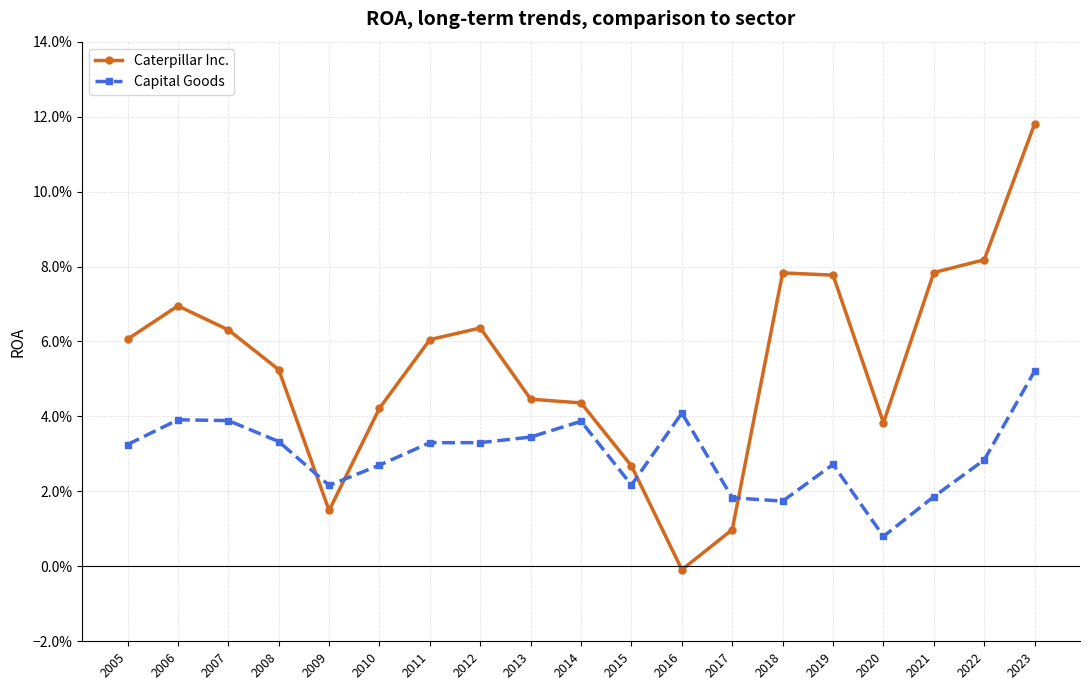

Does the chart have visible grid lines?

Yes